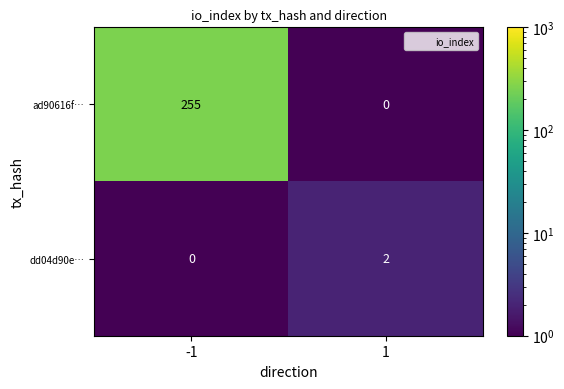

Which series has the largest range (max minus min)?

ad90616f…